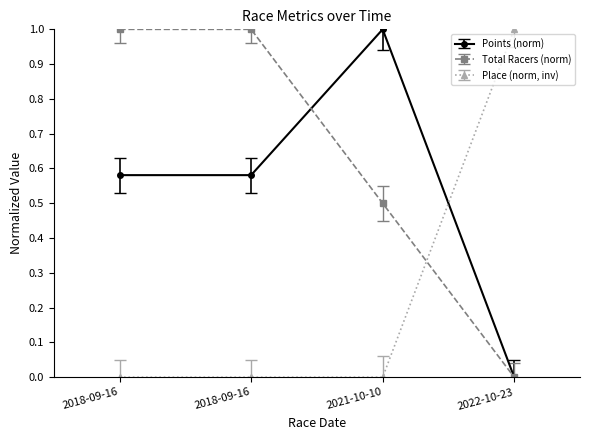

What is the label of the 4th point from the left?

2022-10-23